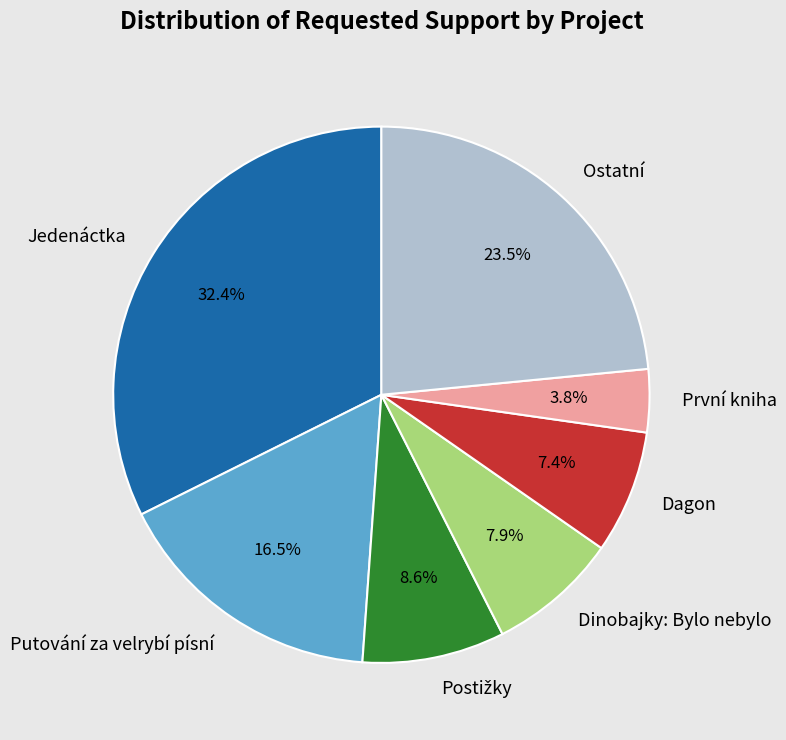

Which category has the smallest portion of the pie?

První kniha